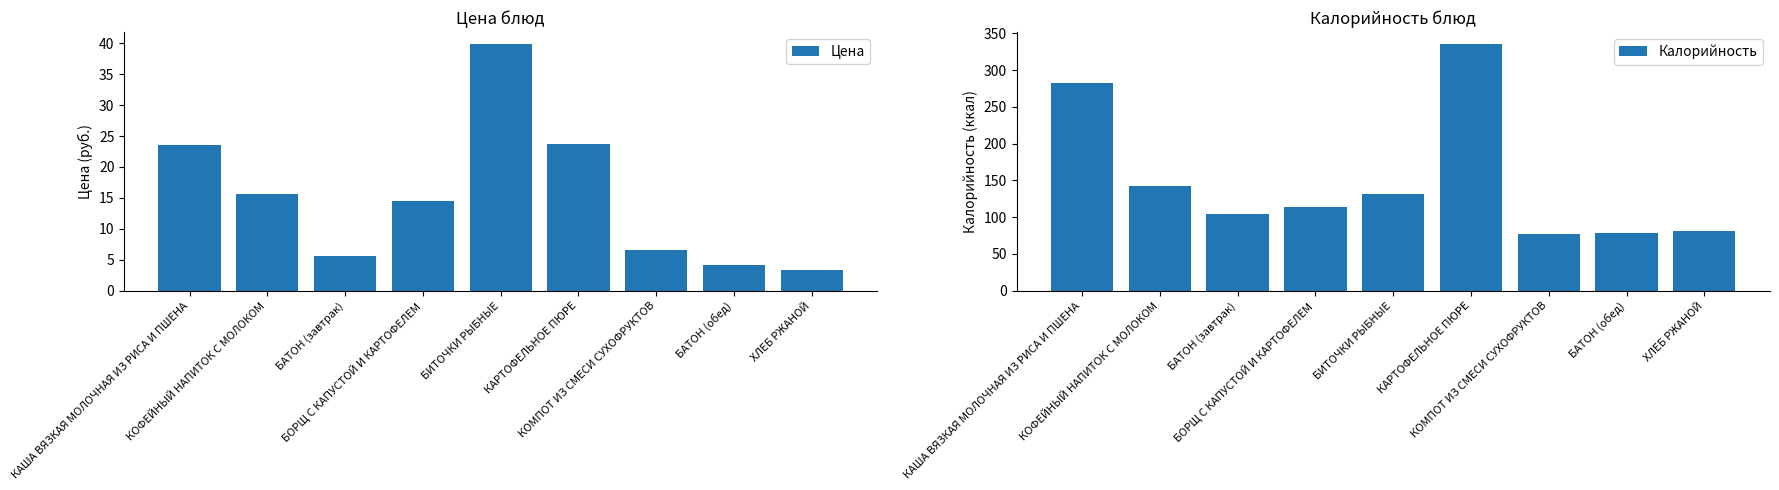

Rank the series by their maximum value, from highest to lowest.

Калорийность, Цена